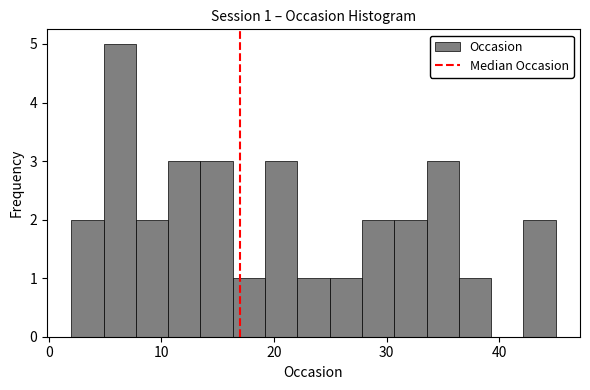

Read against the x-axis, roughly where is the centre of the tallest bar?

6